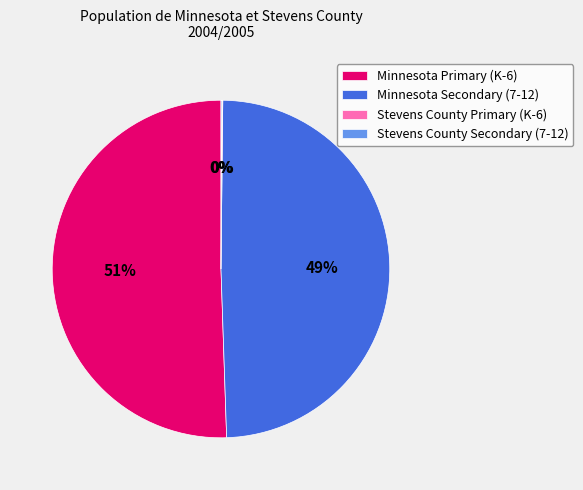

Is it true that Minnesota Primary (K-6) is 51% of the pie?

True